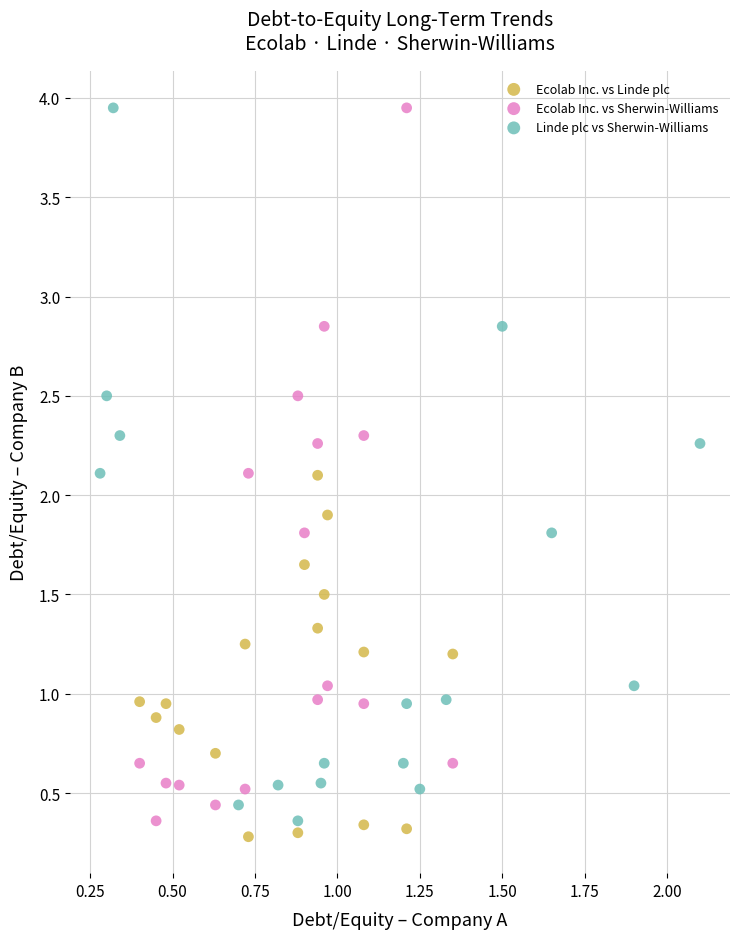

Which series reaches the minimum Y coordinate?

Ecolab Inc. vs Linde plc